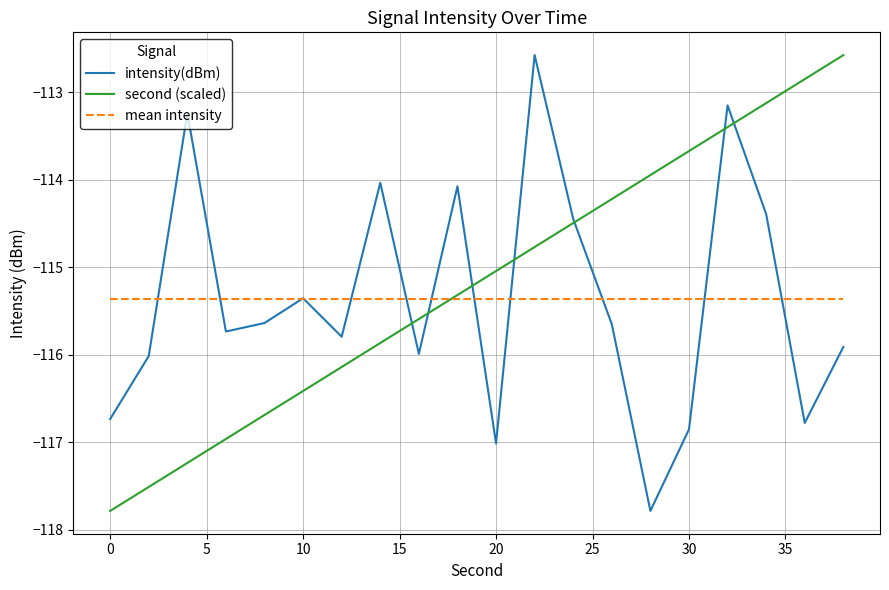

What is the highest value of the mean intensity series?

-115.4